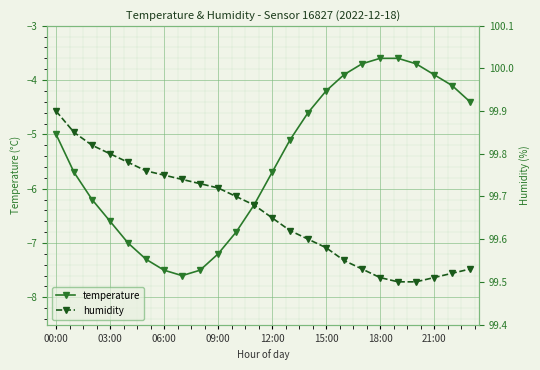

Is it true that temperature equals -6.6 at 03:00?

True